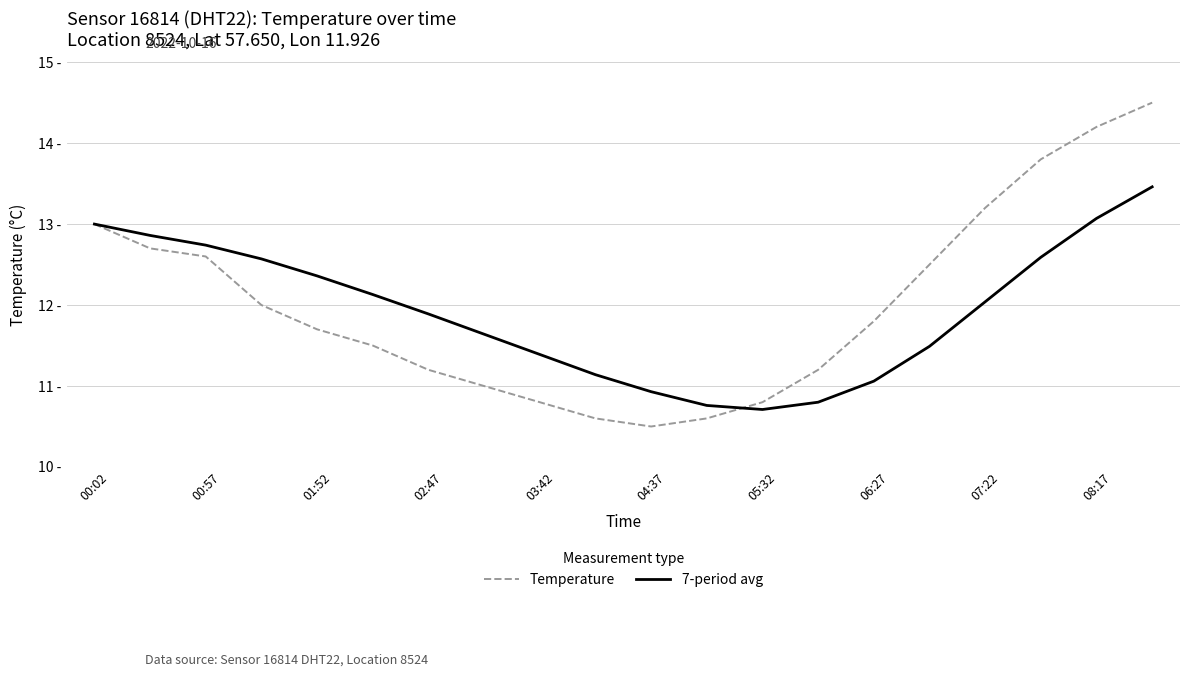

After their last crossing, which series has the higher values: Temperature or 7-period avg?

Temperature